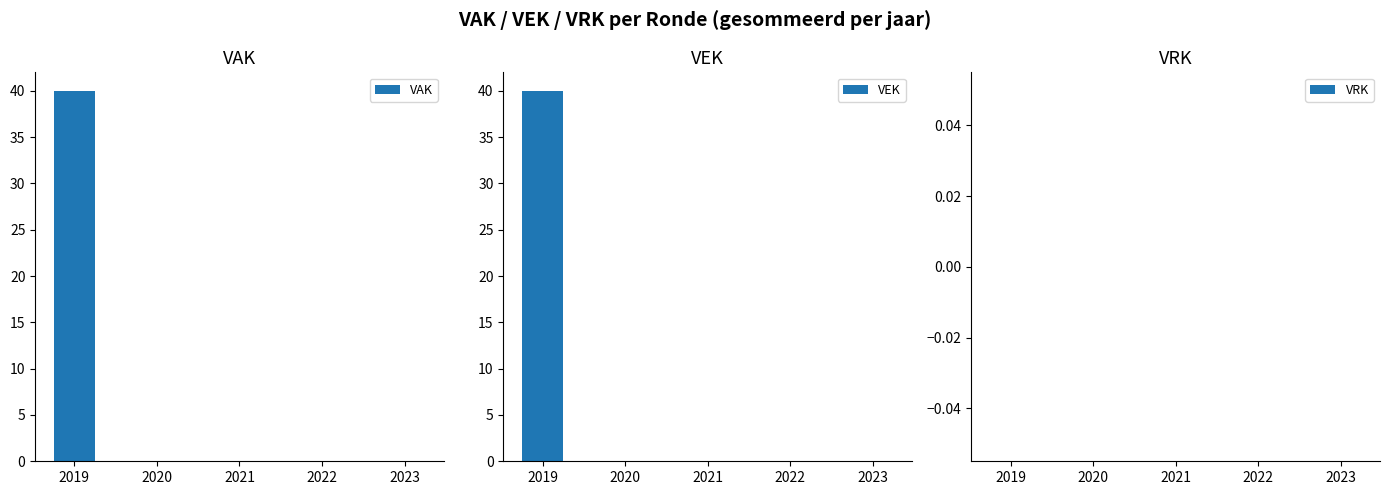

Is the value of VEK at 2020 greater than the value of VAK at 2020?

No